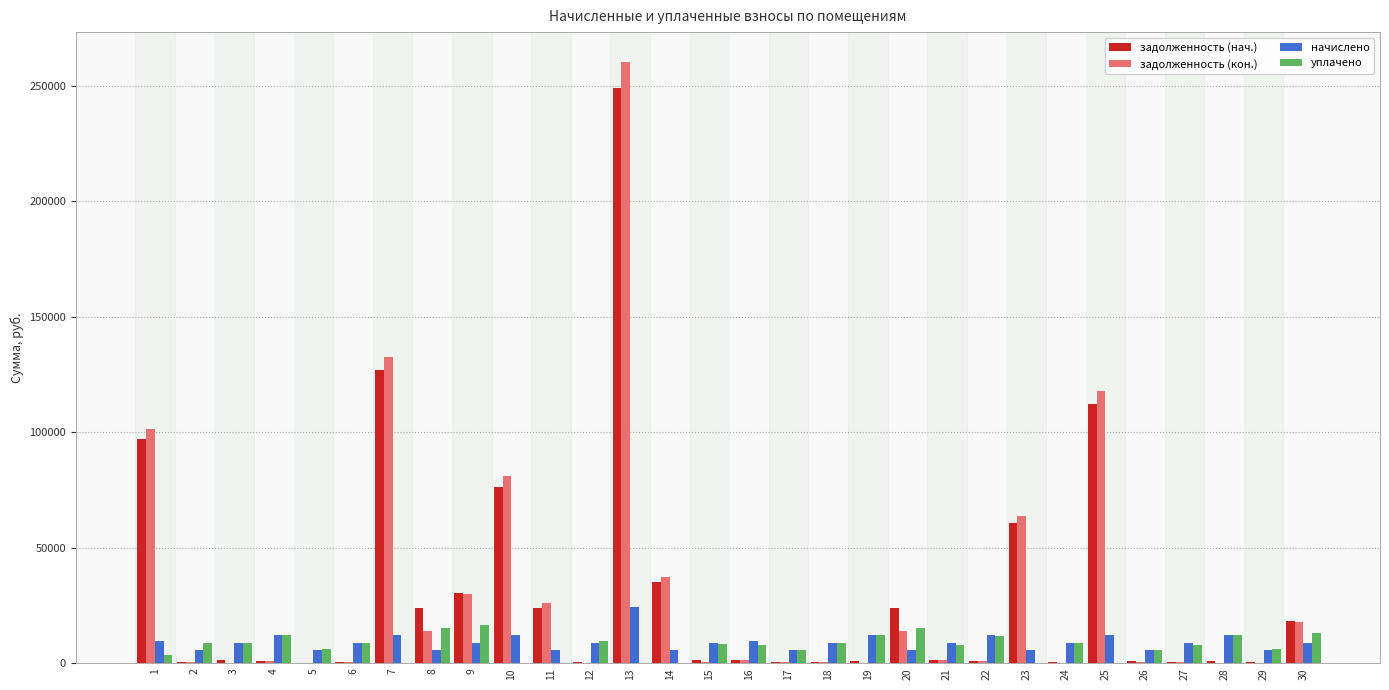

At which category is the sum across all series the highest?

13